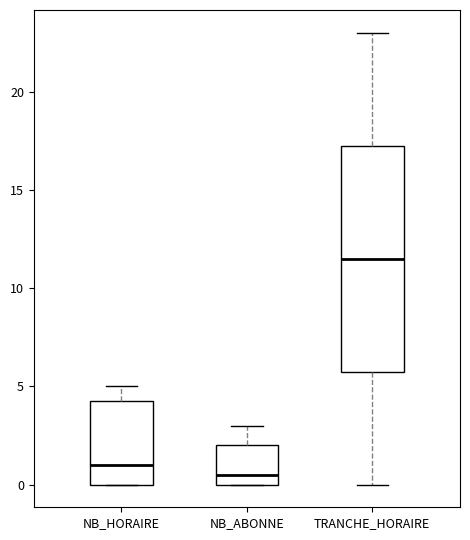

Which box's median line is the highest?

TRANCHE_HORAIRE